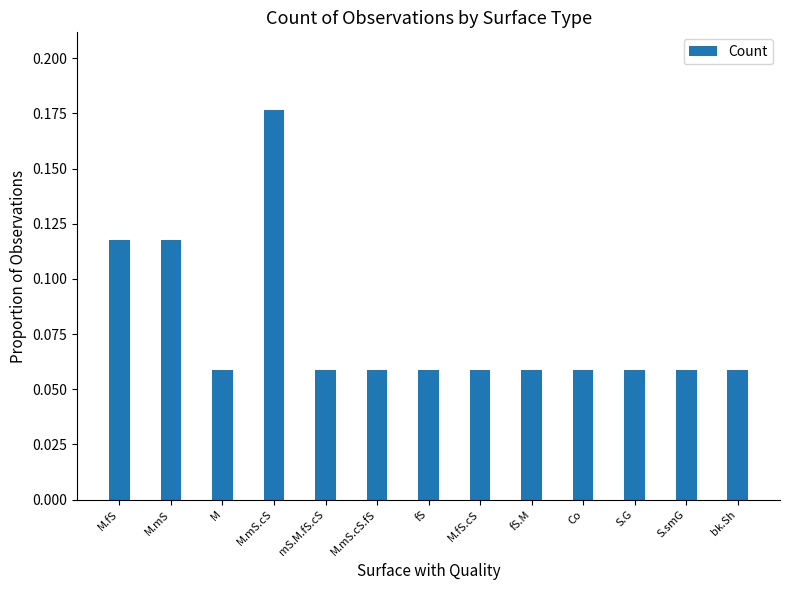

How many values are between 0 and 1?

13